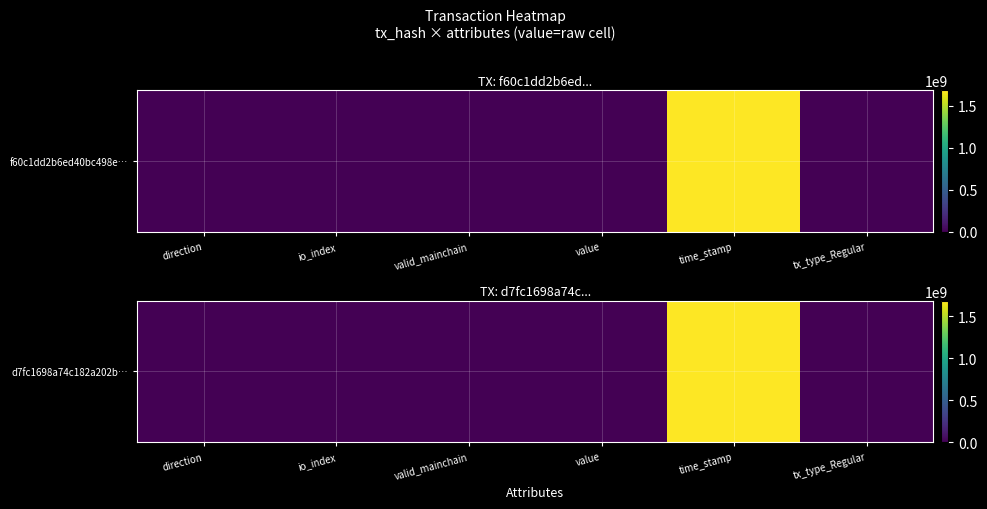

What is the change in value from valid_mainchain to time_stamp?

+1683317711.0